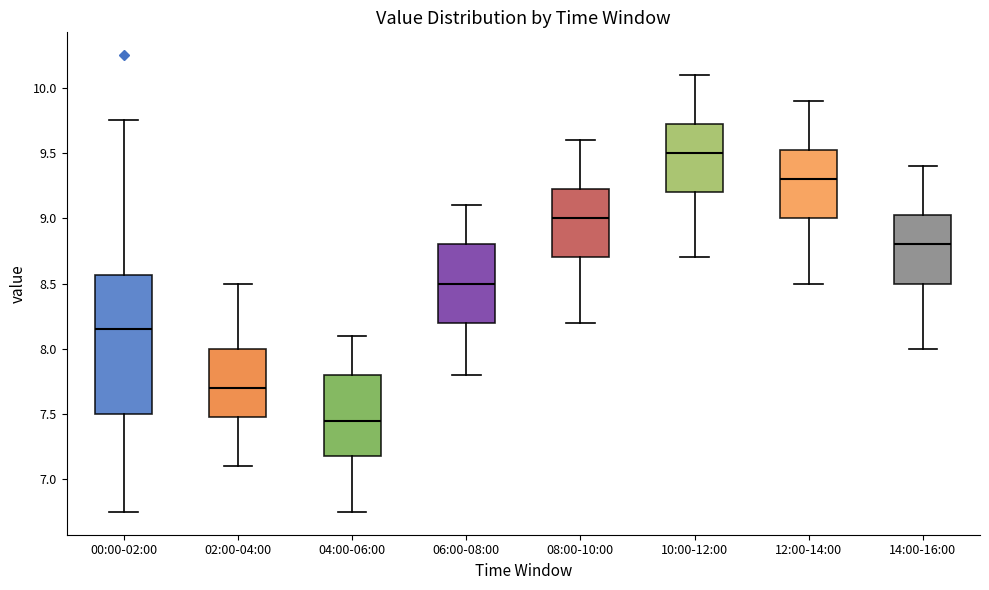

Reading left to right, read every box against the y-axis: the position of its median line, the range the box covers, and the ends of its whiskers. The values are not printed on the chart, so give them approximately, as read against the axis.

00:00-02:00: median 8.15, box 7.50 to 8.55, whiskers 6.75 to 9.75
02:00-04:00: median 7.70, box 7.50 to 8.00, whiskers 7.10 to 8.50
04:00-06:00: median 7.45, box 7.20 to 7.80, whiskers 6.75 to 8.10
06:00-08:00: median 8.50, box 8.20 to 8.80, whiskers 7.80 to 9.10
08:00-10:00: median 9.00, box 8.70 to 9.25, whiskers 8.20 to 9.60
10:00-12:00: median 9.50, box 9.20 to 9.75, whiskers 8.70 to 10.10
12:00-14:00: median 9.30, box 9.00 to 9.55, whiskers 8.50 to 9.90
14:00-16:00: median 8.80, box 8.50 to 9.05, whiskers 8.00 to 9.40